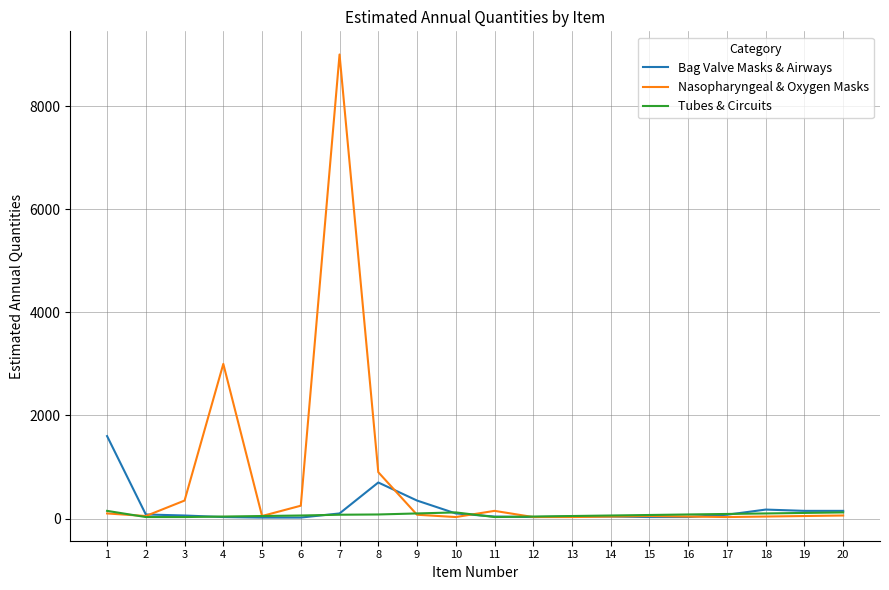

What is the difference between the maximum and minimum values in the Bag Valve Masks & Airways series?

1580